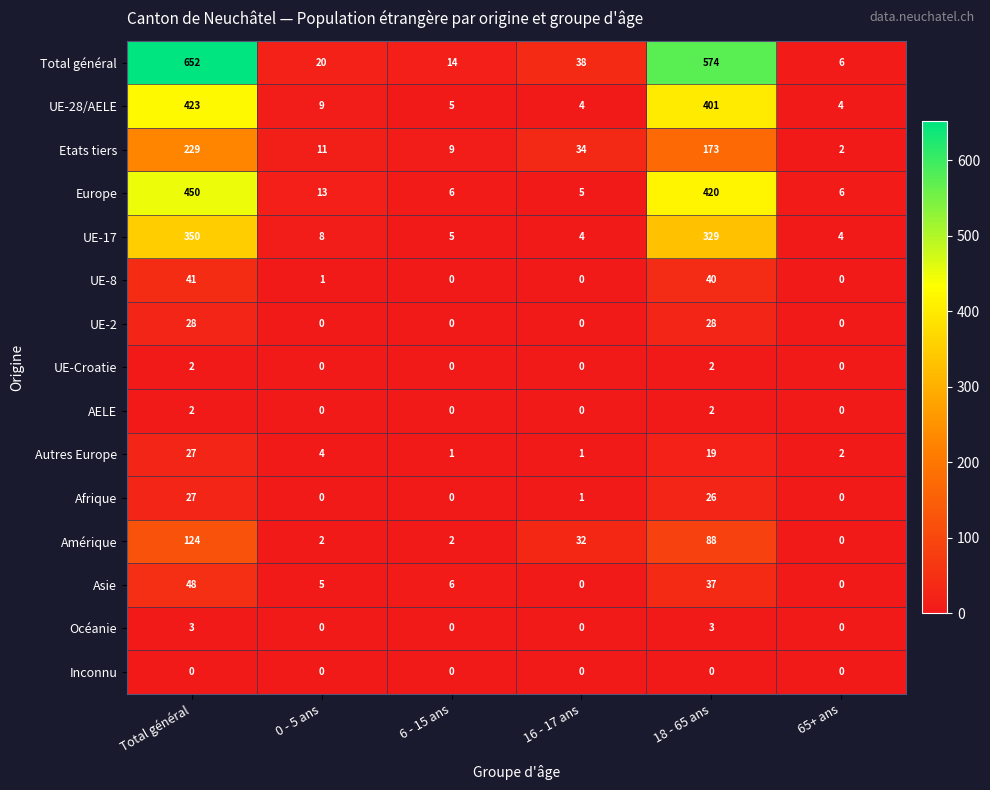

What is the spread (max minus min) of values at Total général?

652